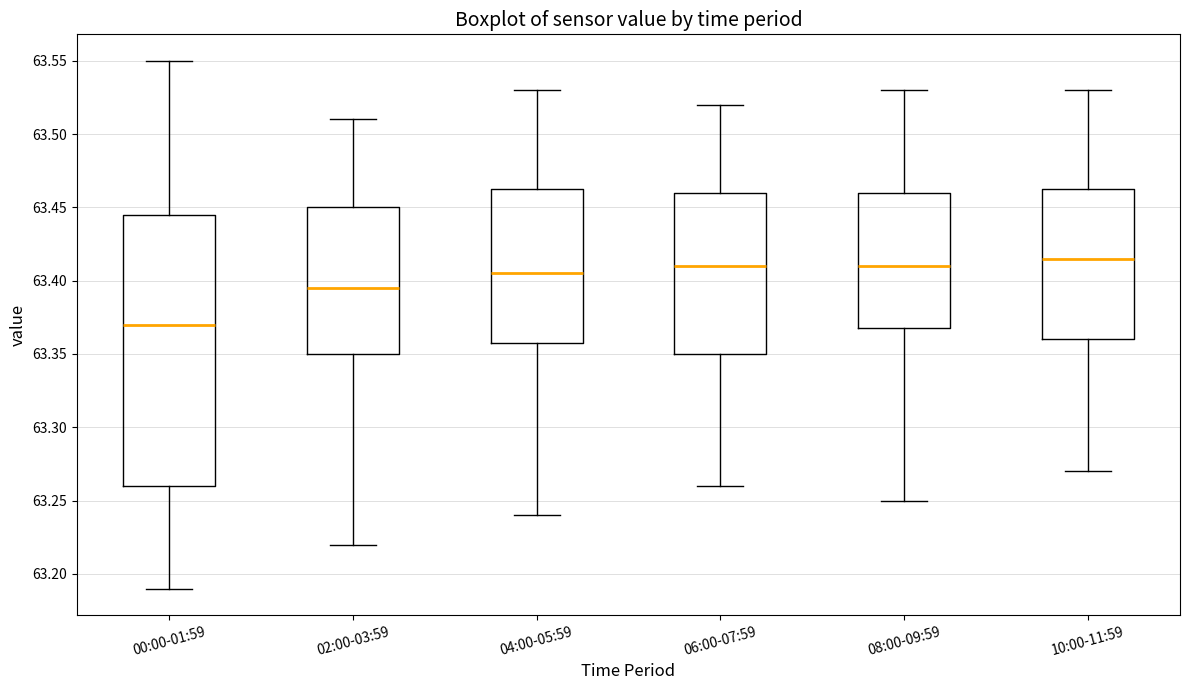

Which box has the highest median line?

10:00-11:59